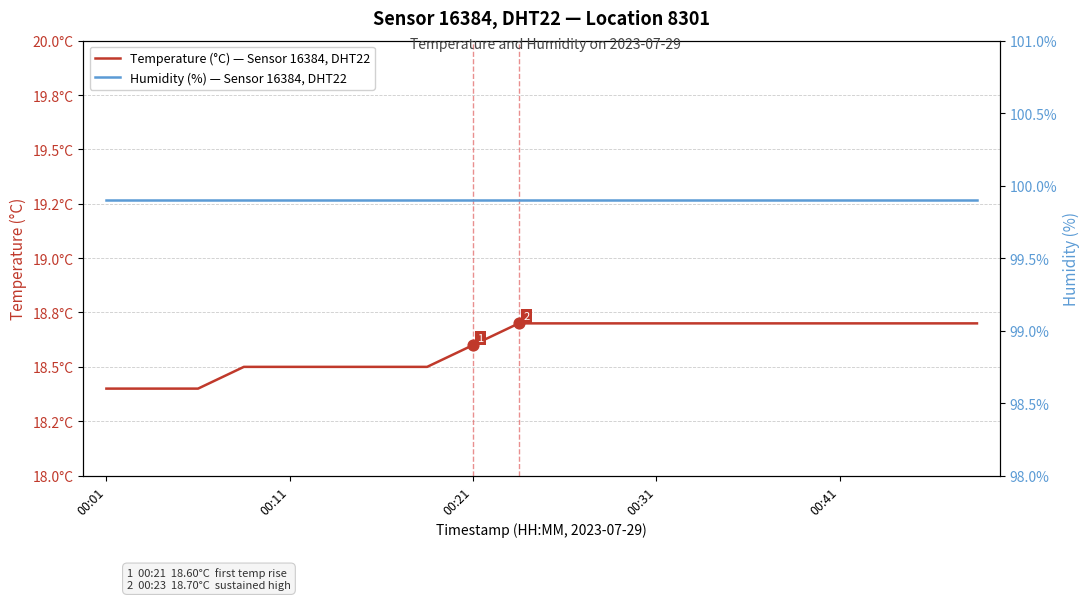

Which series reaches the maximum Y coordinate?

Humidity (%) — Sensor 16384, DHT22